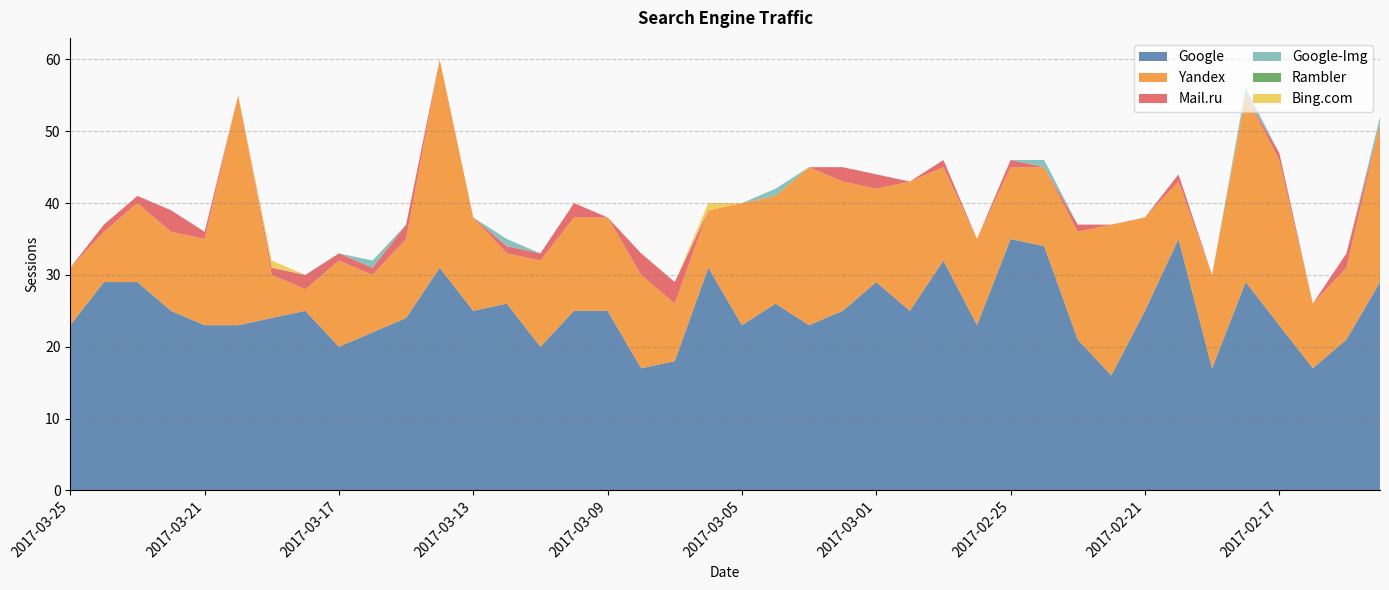

Reading left to right, transcribe all the data shown in this chart.

Google: 23	29	29	25	23	23	24	25	20	22	24	31	25	26	20	25	25	17	18	31	23	26	23	25	29	25	32	23	35	34	21	16	25	35	17	29	23	17	21	29
Yandex: 8	7	11	11	12	32	6	3	12	8	11	29	13	7	12	13	13	13	8	8	17	15	22	18	13	18	13	12	10	11	15	21	13	8	13	26	23	9	10	22
Mail.ru: 0	1	1	3	1	0	1	2	1	1	2	0	0	1	1	2	0	3	3	0	0	0	0	2	2	0	1	0	1	0	1	0	0	1	0	0	1	0	2	0
Google-Img: 0	0	0	0	0	0	0	0	0	1	0	0	0	1	0	0	0	0	0	0	0	1	0	0	0	0	0	0	0	1	0	0	0	0	0	1	0	0	0	1
Rambler: 0	0	0	0	0	0	0	0	0	0	0	0	0	0	0	0	0	0	0	0	0	0	0	0	0	0	0	0	0	0	0	0	0	0	0	0	0	0	0	0
Bing.com: 0	0	0	0	0	0	1	0	0	0	0	0	0	0	0	0	0	0	0	1	0	0	0	0	0	0	0	0	0	0	0	0	0	0	0	0	0	0	0	0